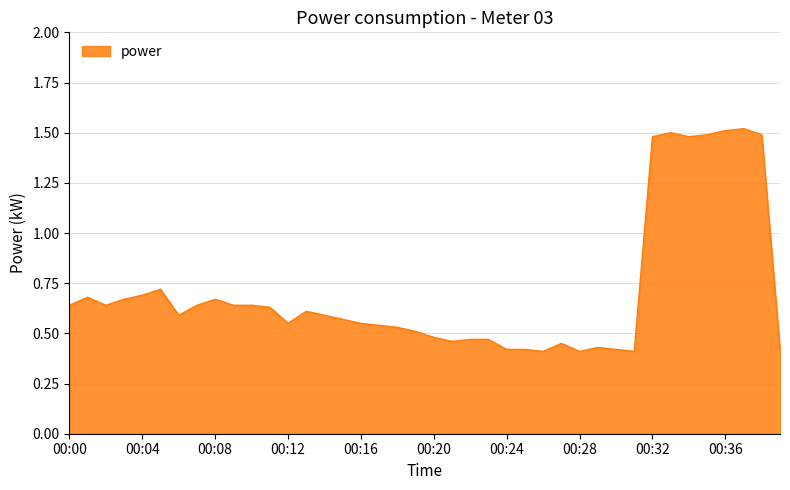

What is the difference between the maximum and minimum values?

1.1